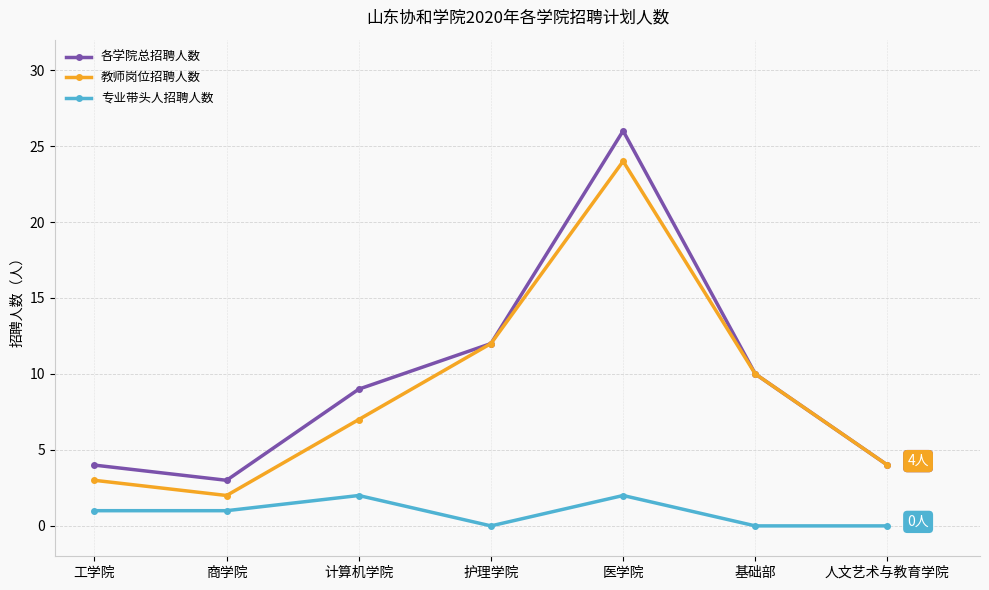

How many series are shown in this chart?

3